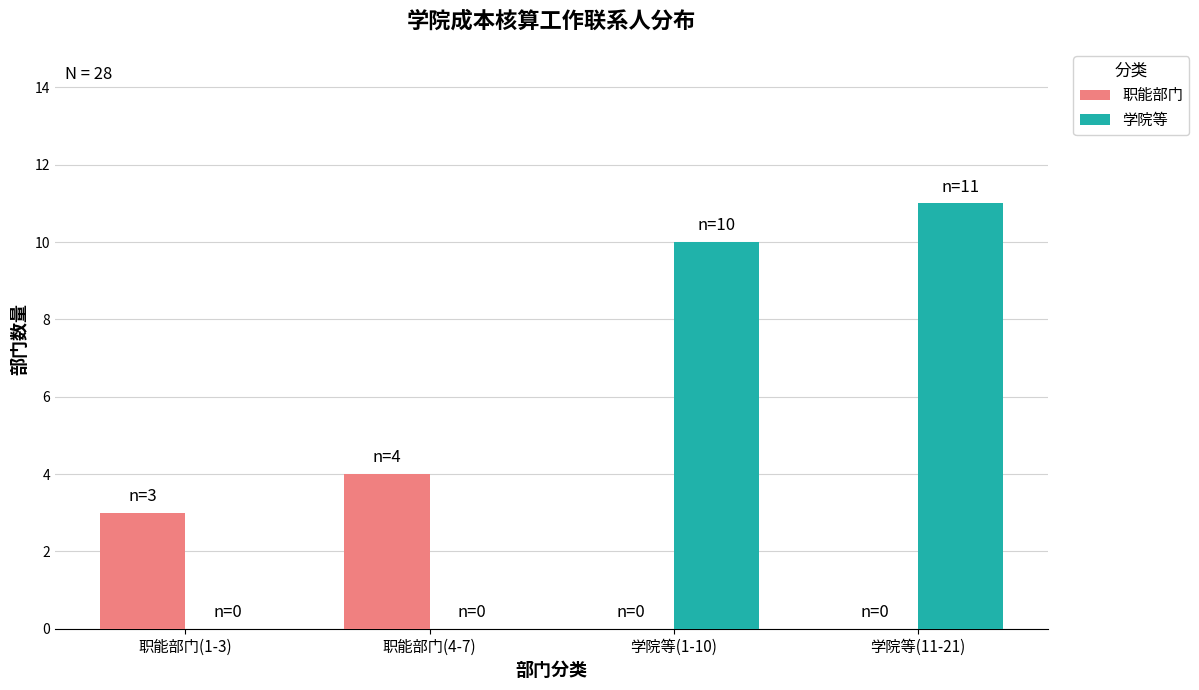

At which category does the chart reach its peak across all series?

学院等(11-21)